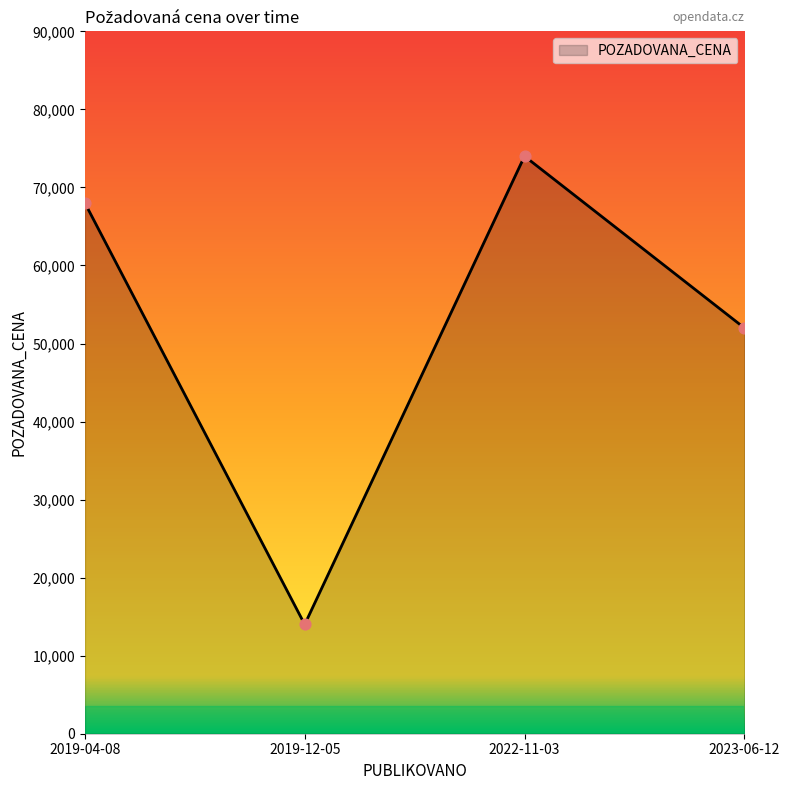

Between 2019-12-05 and 2022-11-03, which is larger?

2022-11-03